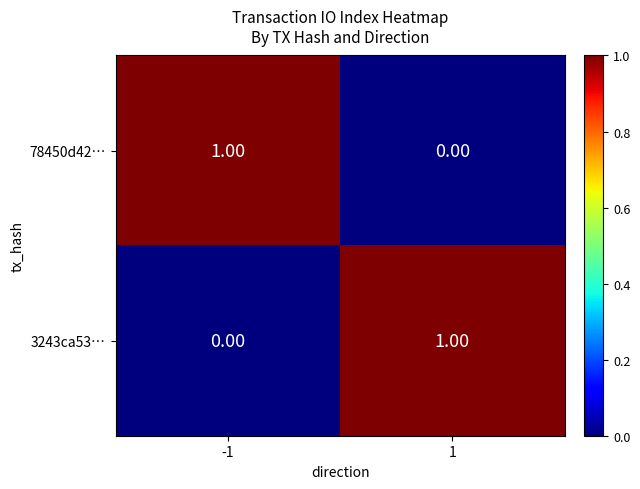

Is the value of 78450d42… at 1 greater than the value of 3243ca53… at 1?

No